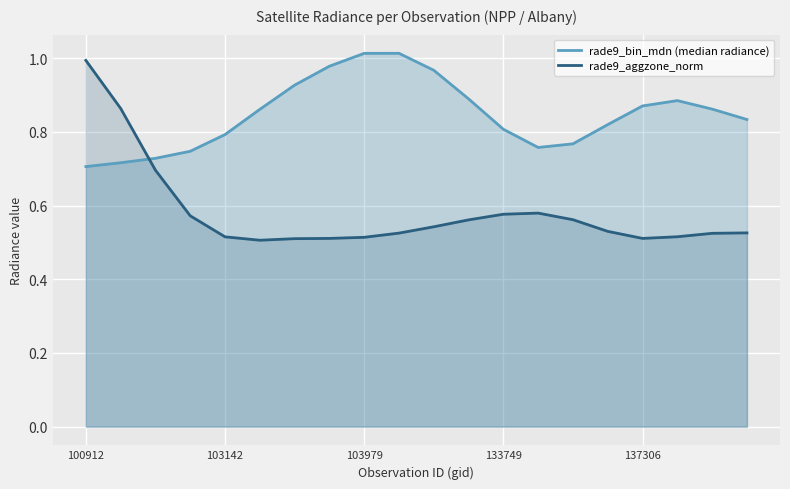

Rank the series by their average value, from highest to lowest.

rade9_bin_mdn (median radiance), rade9_aggzone_norm